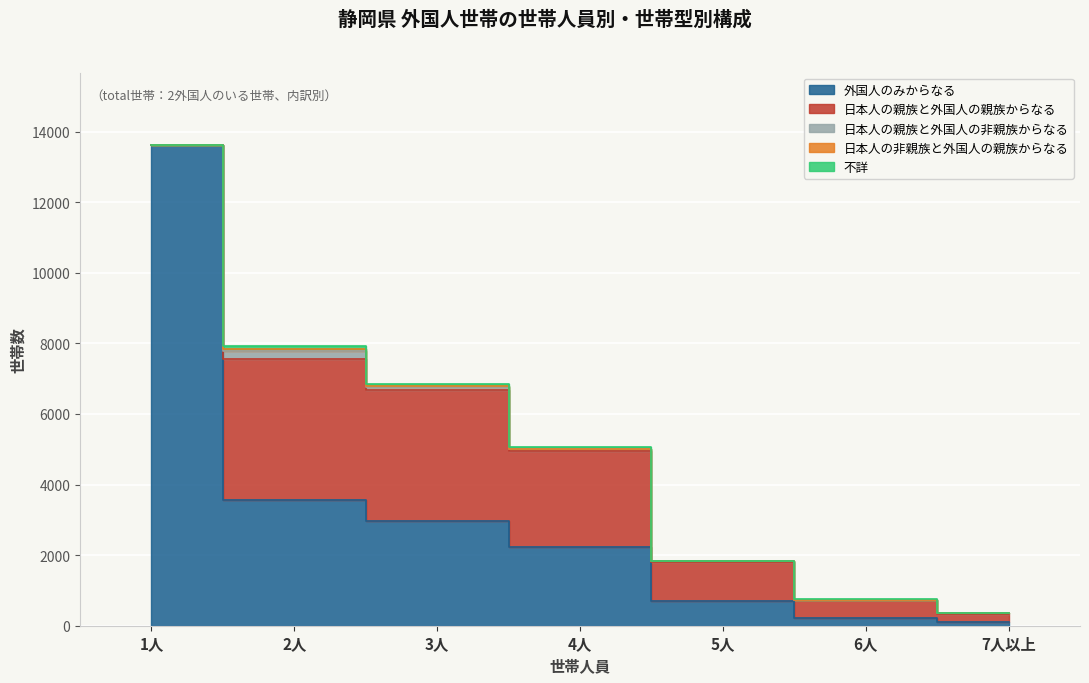

In 日本人の非親族と外国人の親族からなる, how many points are higher than both neighbors (excluding endpoints)?

1